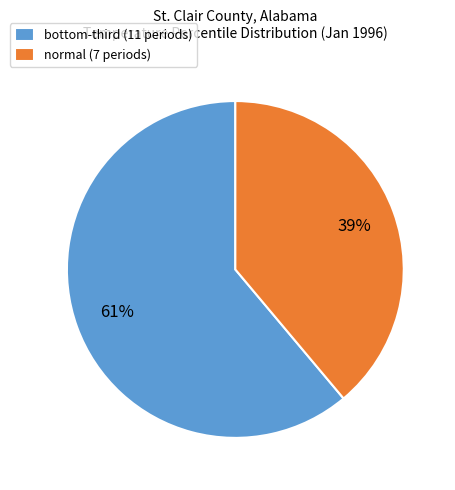

To the nearest percent, what is the difference between the largest and smallest slice percentages?

22%